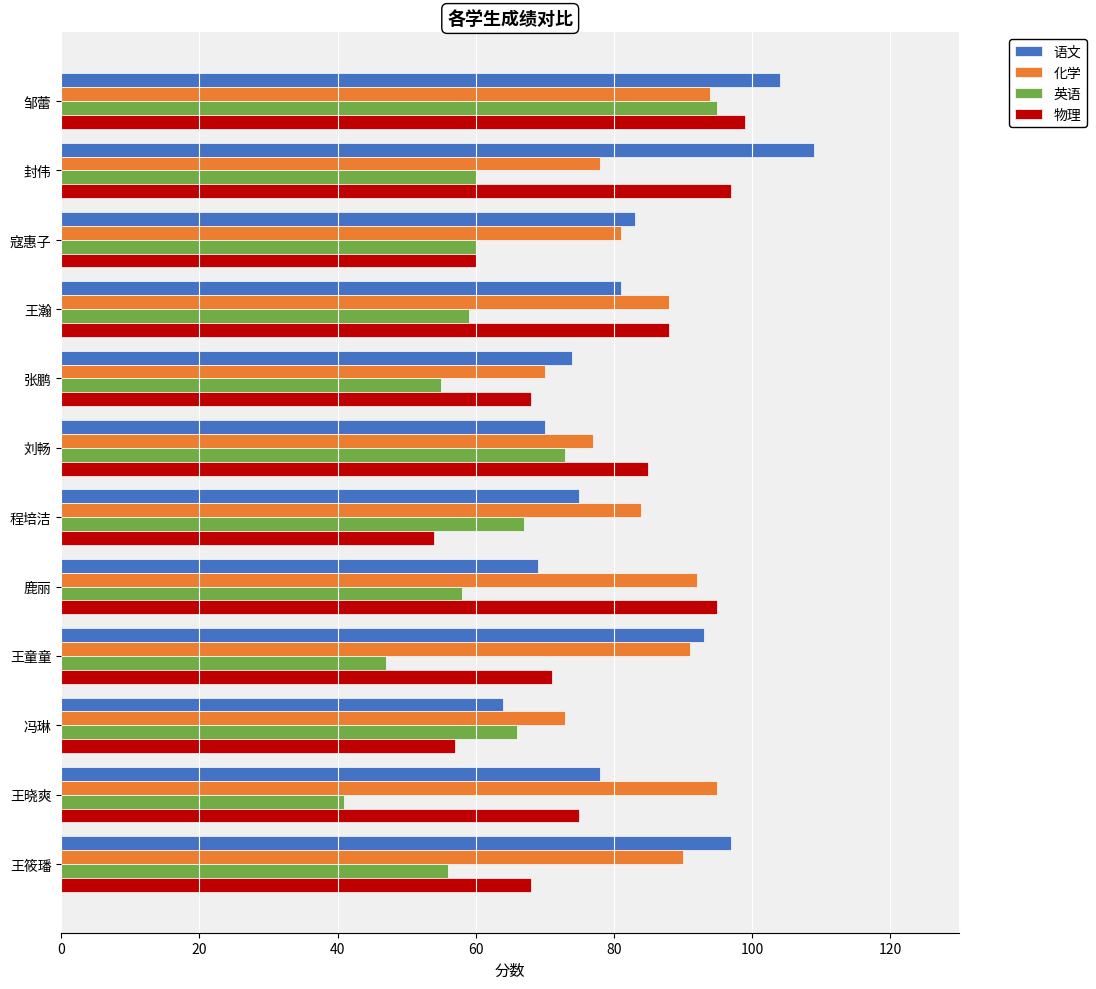

What is the difference between the second highest and minimum values in the 语文 series?

40